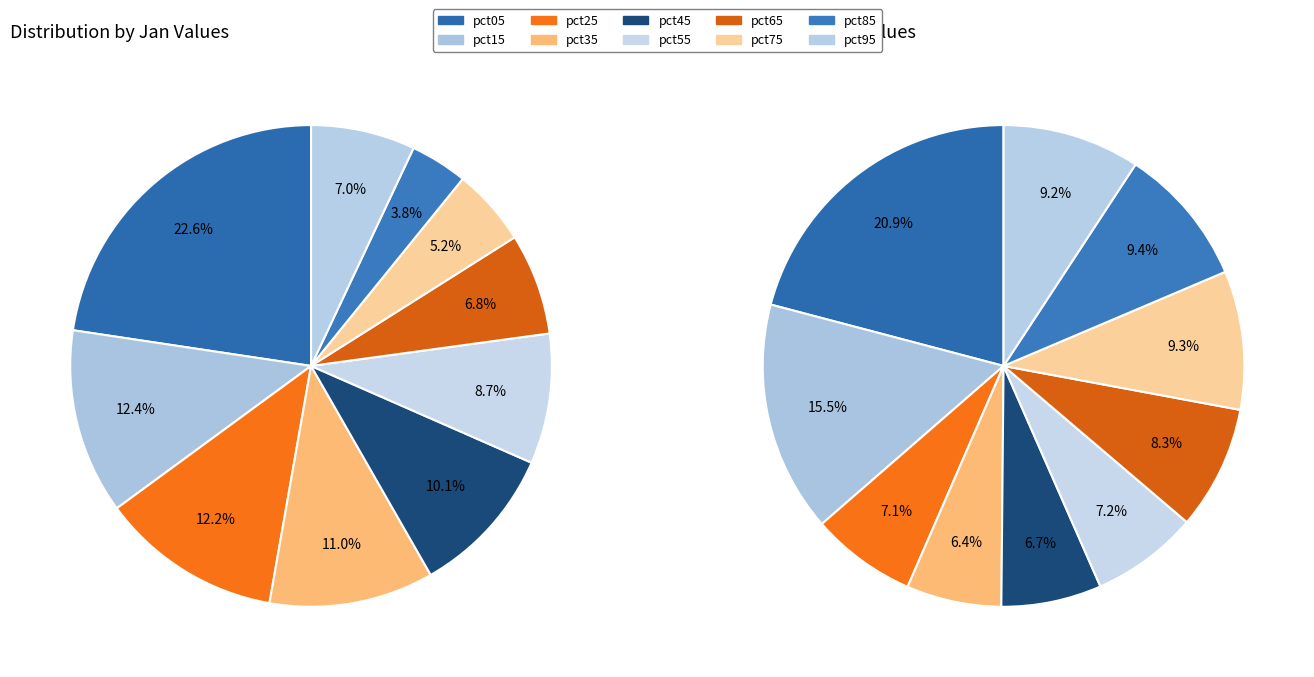

What is the difference between the highest and lowest values at values_jan?

0.4